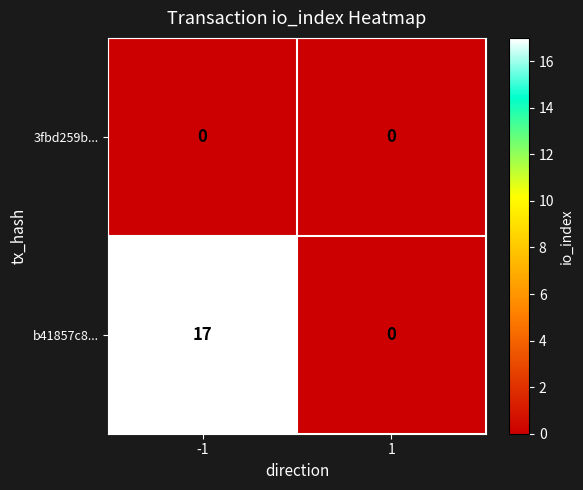

What is the spread (max minus min) of values at -1?

17